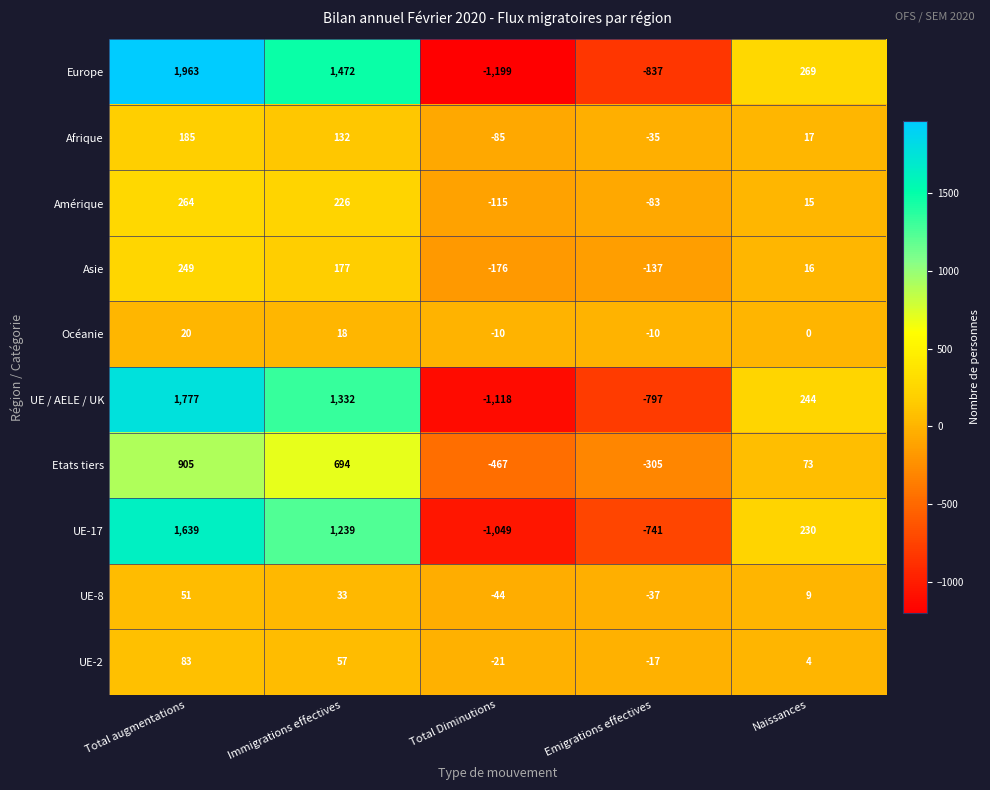

What is the smallest value displayed?

-1199